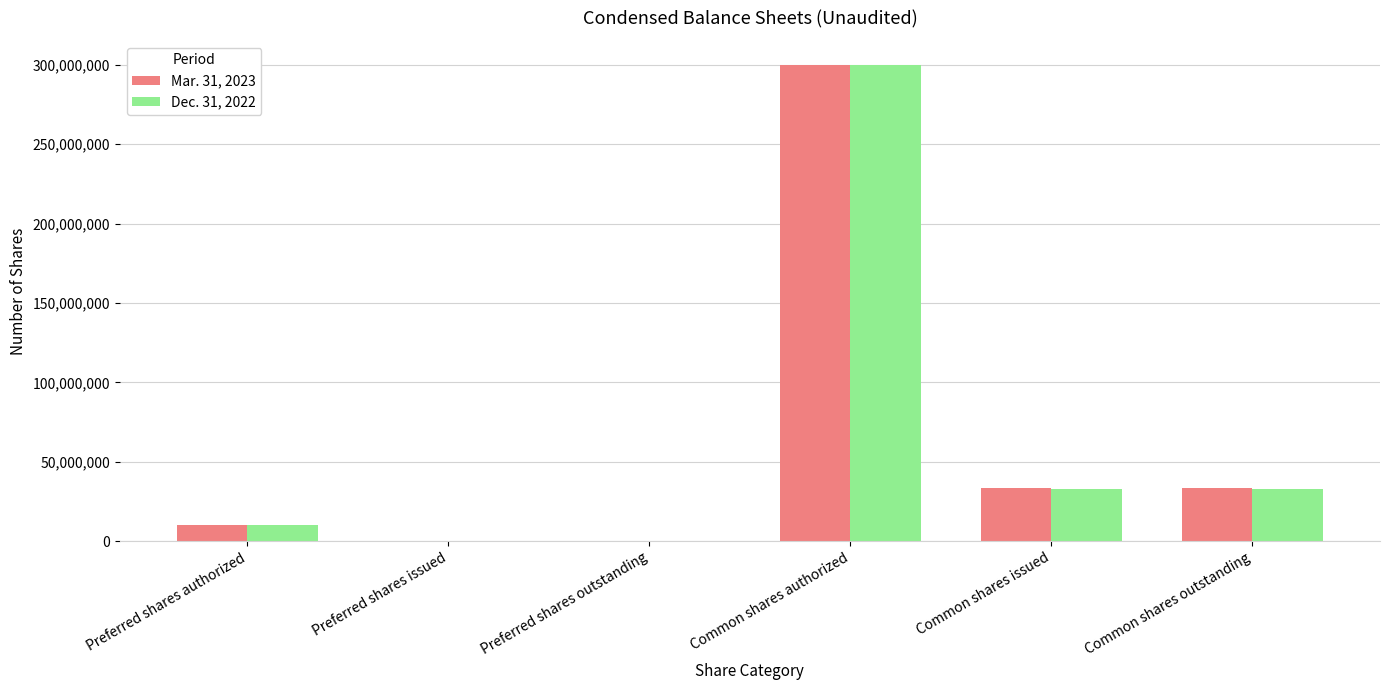

What value does the Mar. 31, 2023 series have at Common shares authorized, to the nearest 100?

300000000